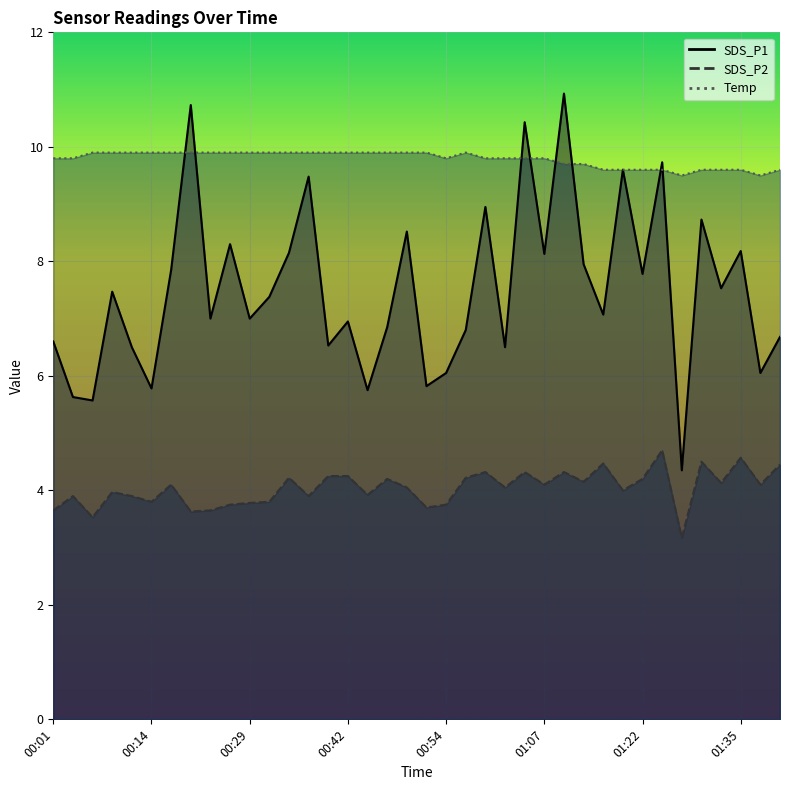

True or false: SDS_P1 and SDS_P2 intersect in this chart.

False